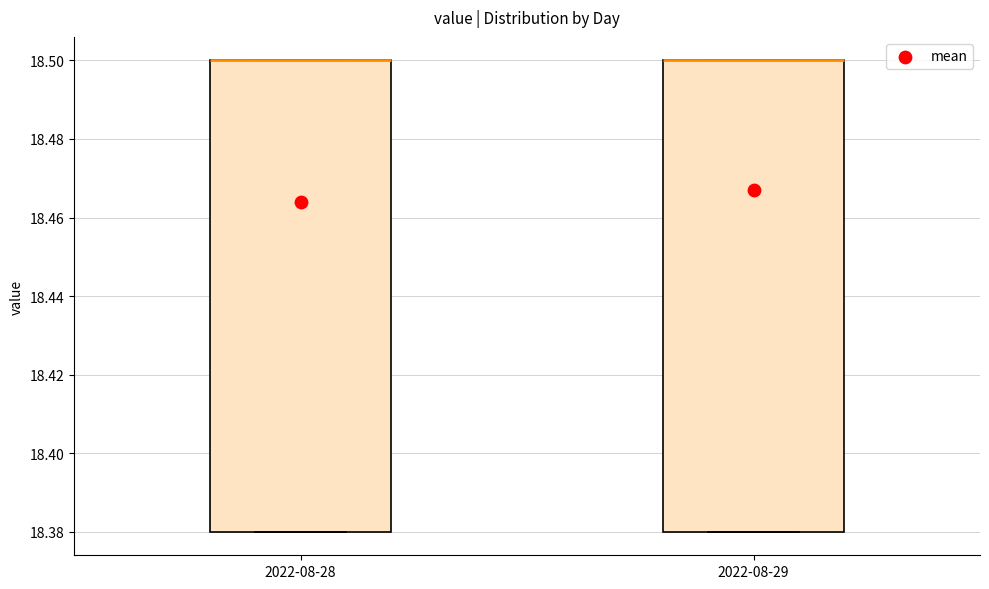

Reading left to right, read every box against the y-axis: the position of its median line, the range the box covers, and the ends of its whiskers. The values are not printed on the chart, so give them approximately, as read against the axis.

2022-08-28: median 18.50 (drawn on the box's upper edge), box 18.38 to 18.50, whiskers 18.38 to 18.50
2022-08-29: median 18.50 (drawn on the box's upper edge), box 18.38 to 18.50, whiskers 18.38 to 18.50